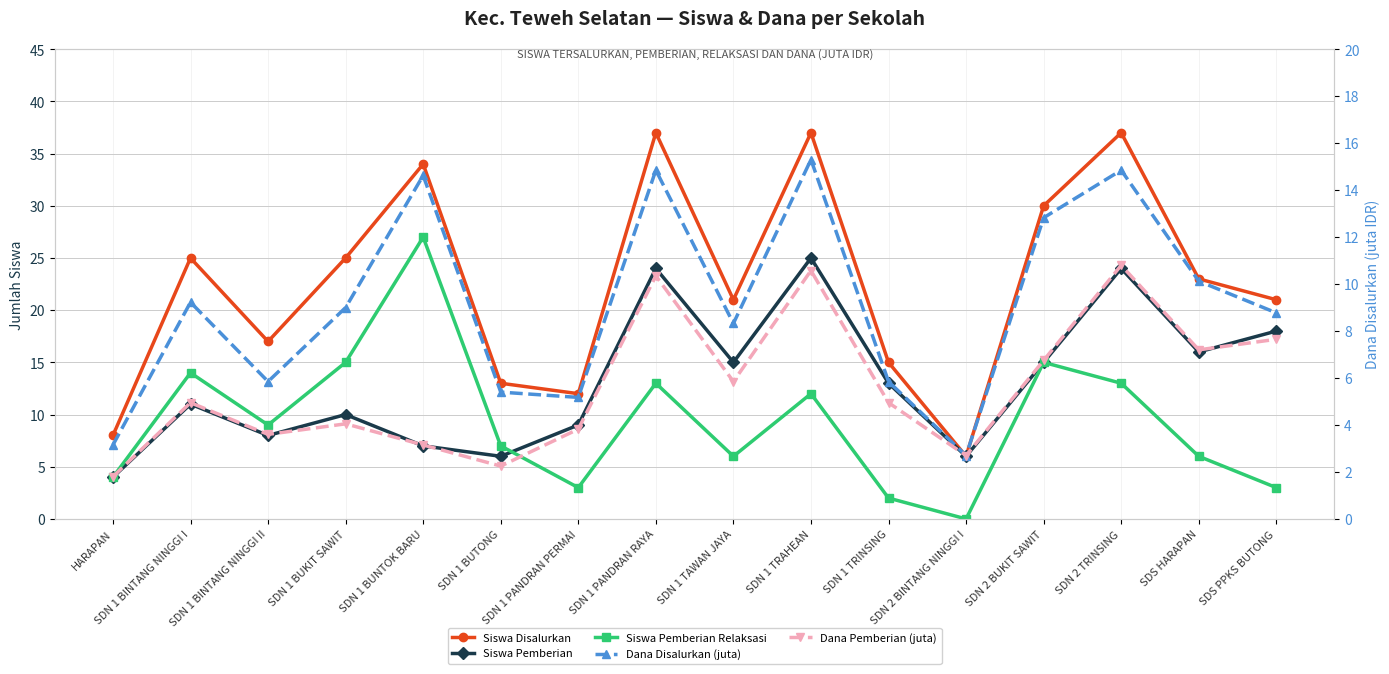

The value of Siswa Disalurkan at SDN 1 BINTANG NINGGI II is 7.1. True or false?

False